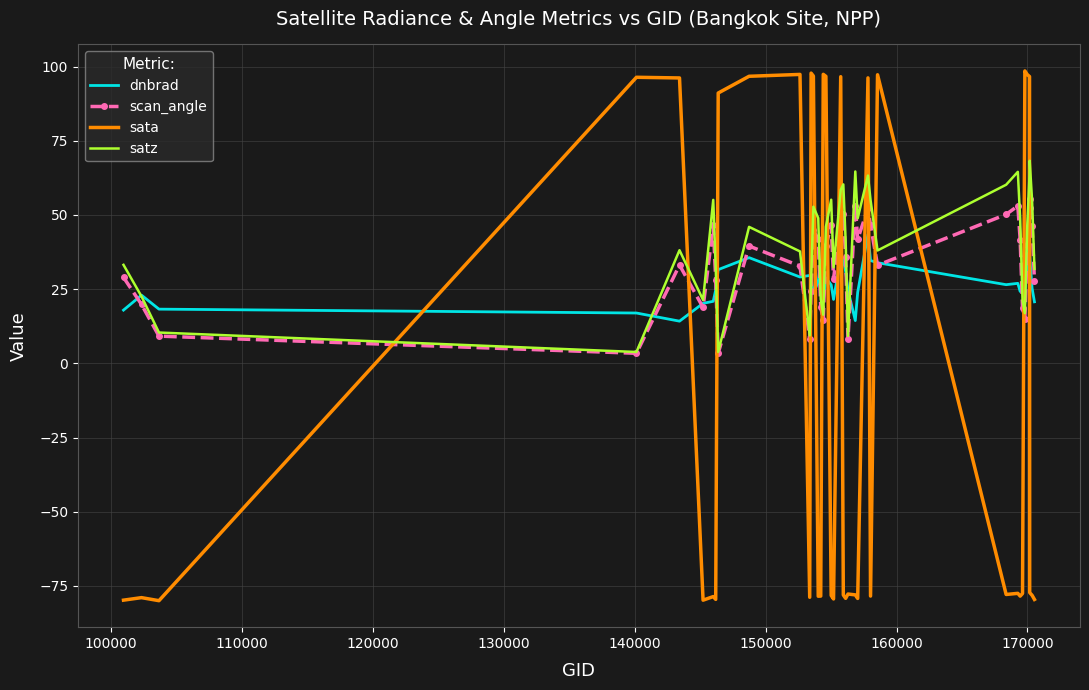

How many categories are shown in the chart?

39